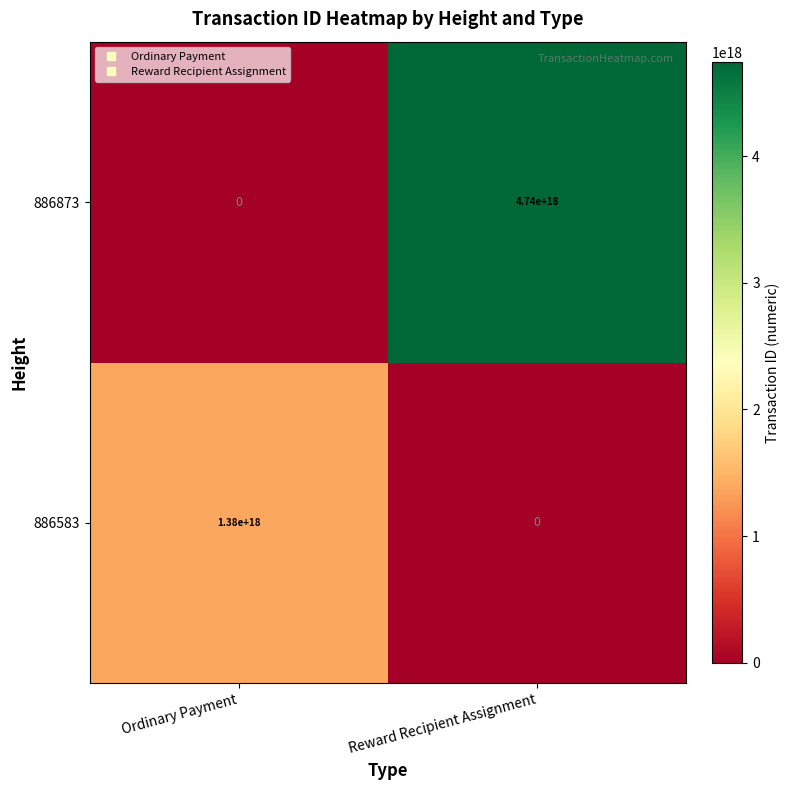

The 886873 series shows 1897190301089630464 at Ordinary Payment. True or false?

False